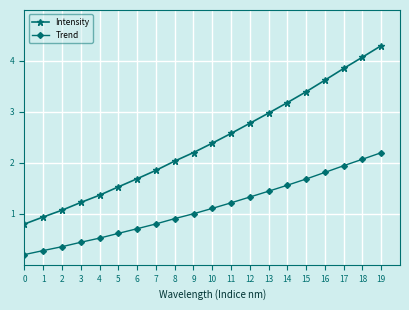

Rank the series by their average value, from lowest to highest.

Trend, Intensity